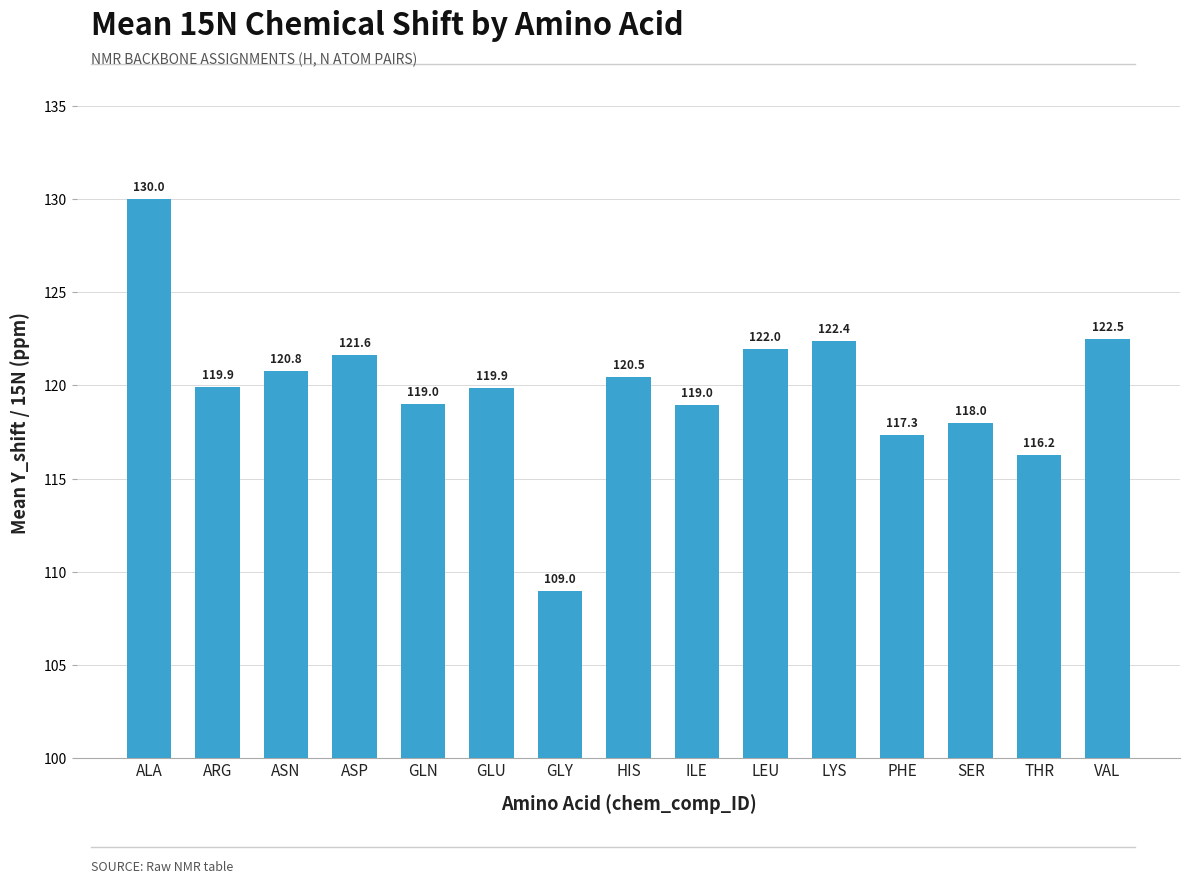

What is the value of the 10th bar from the left?

122.0